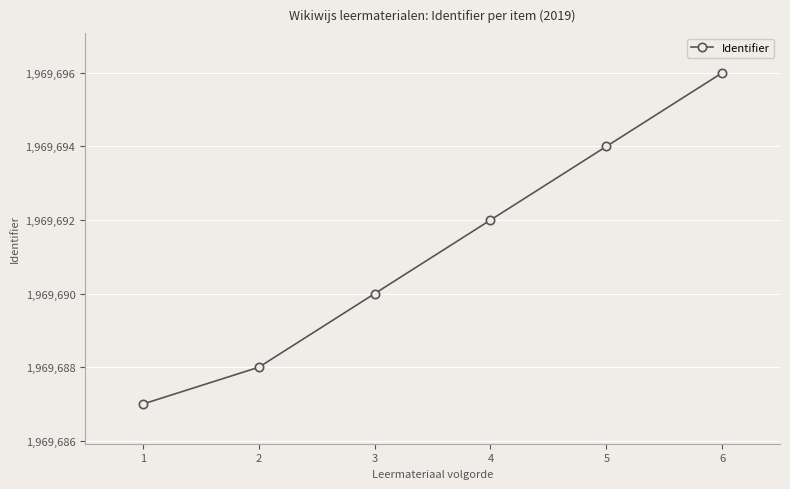

Rank the categories by value from highest to lowest.

6, 5, 4, 3, 2, 1